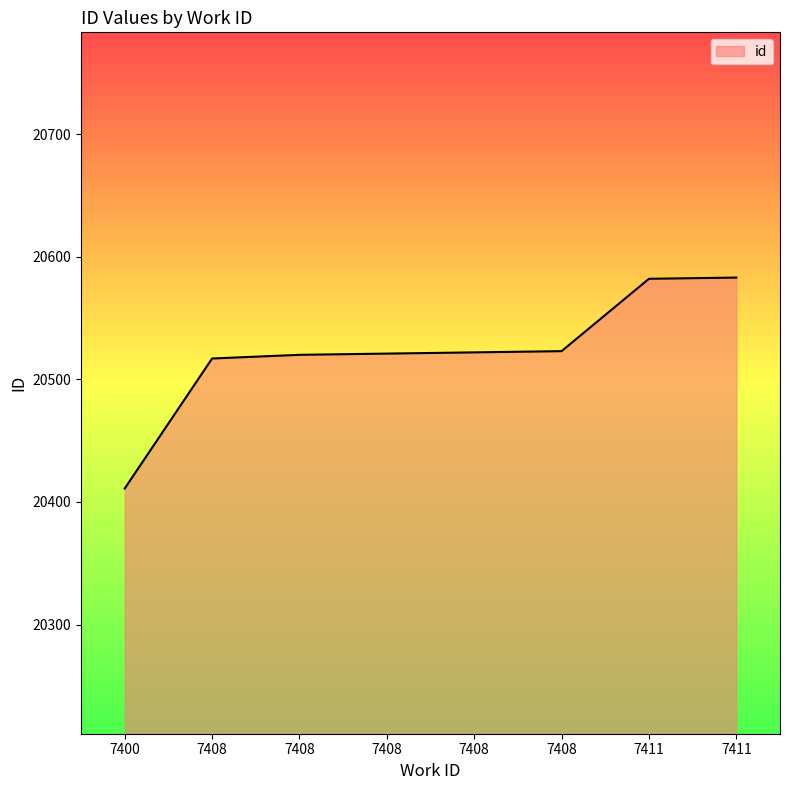

The chart shows a value of 9747 at 7400. True or false?

False